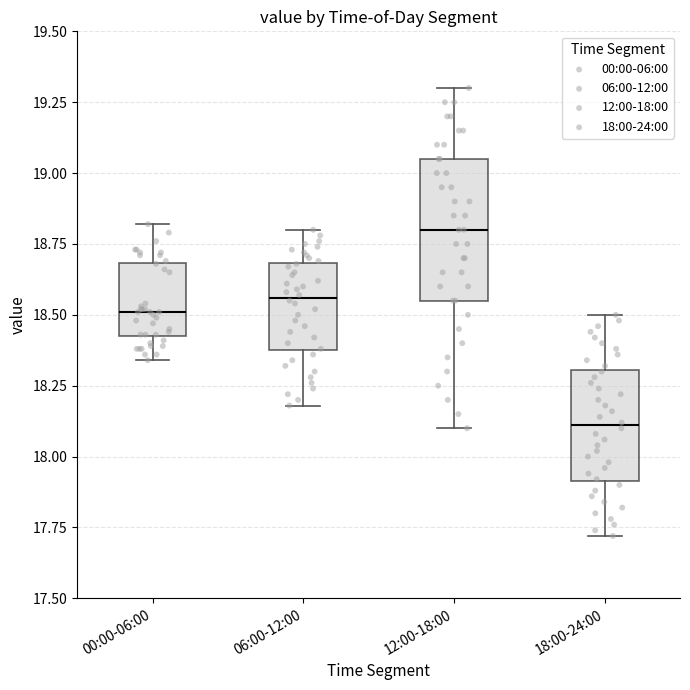

Where does the upper whisker of the box for 18:00-24:00 end on the y-axis? The values are not printed on the chart, so give them approximately, as read against the axis.

18.50